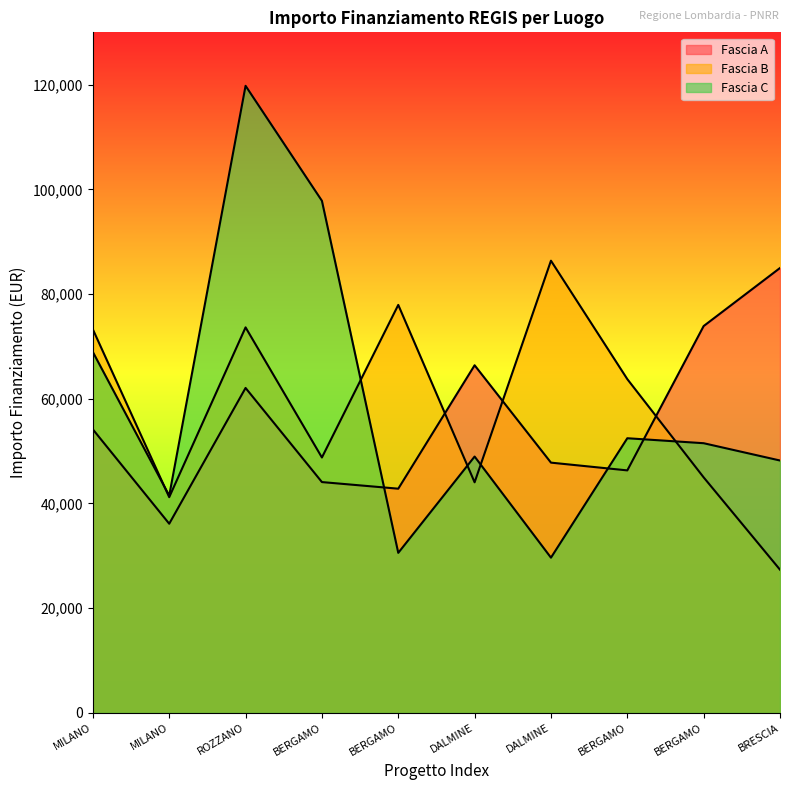

Is it true that Fascia A equals 42816.5 at BERGAMO?

True